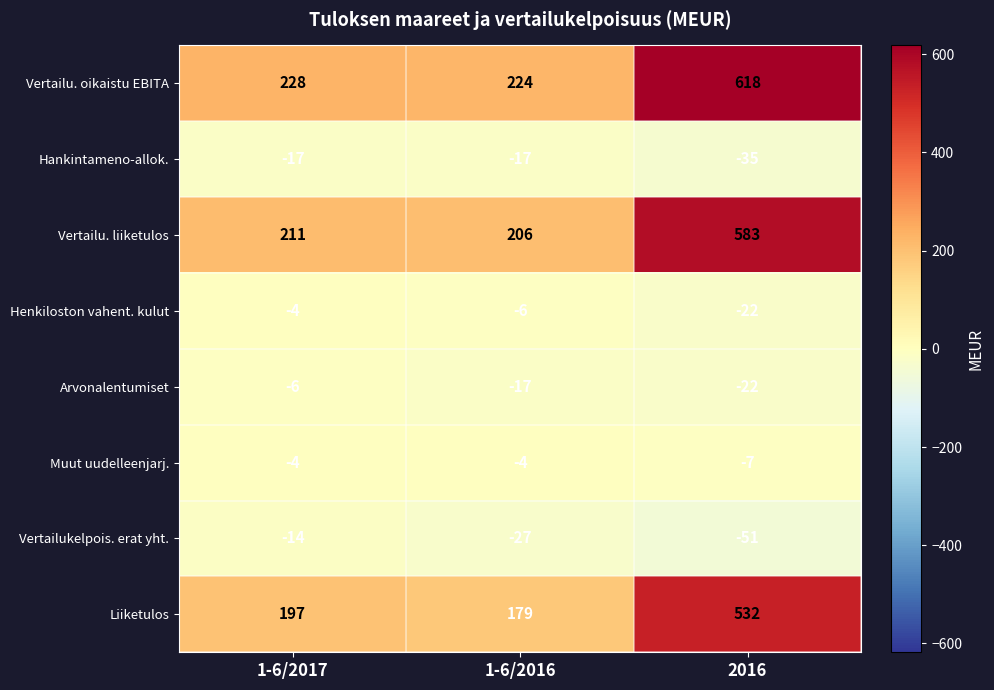

How many data points does each series have?

3